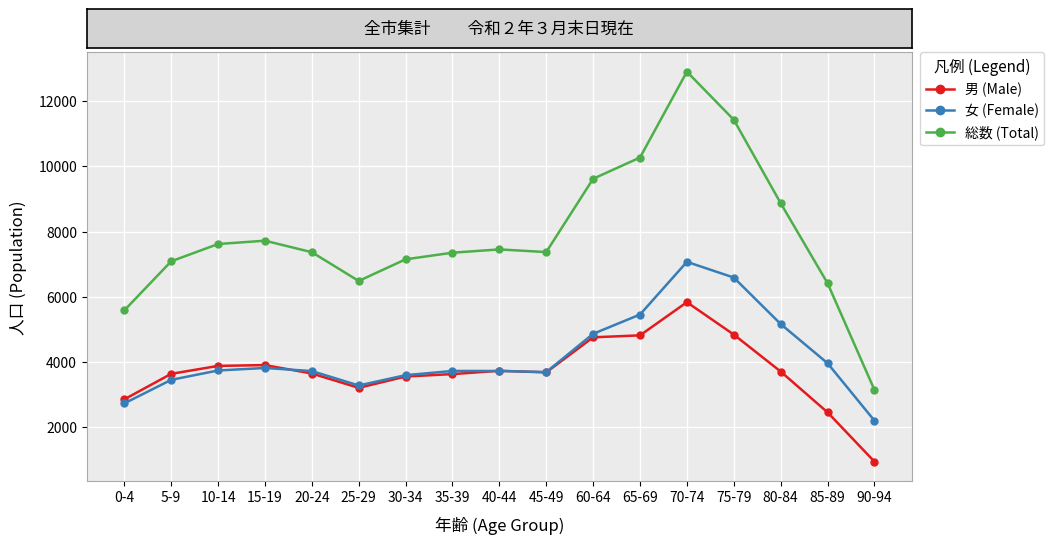

Is it true that 男 (Male) equals 2853 at 0-4?

True